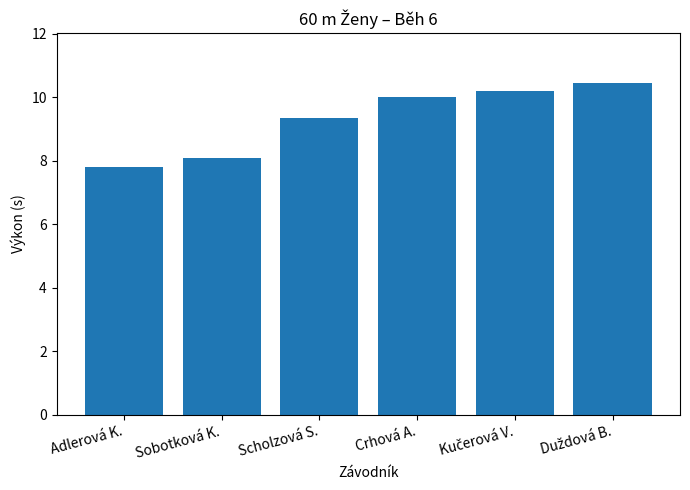

Are the bars horizontal?

No